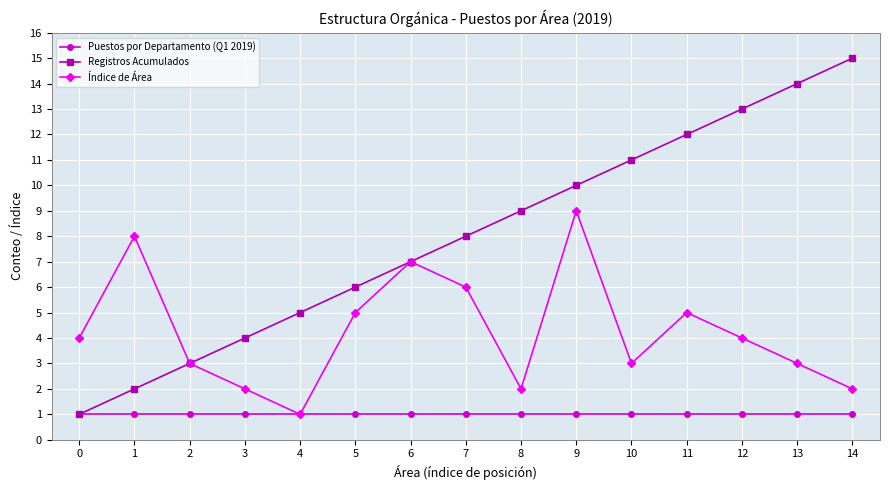

Between 0 and 7, which series saw the biggest shift?

Registros Acumulados